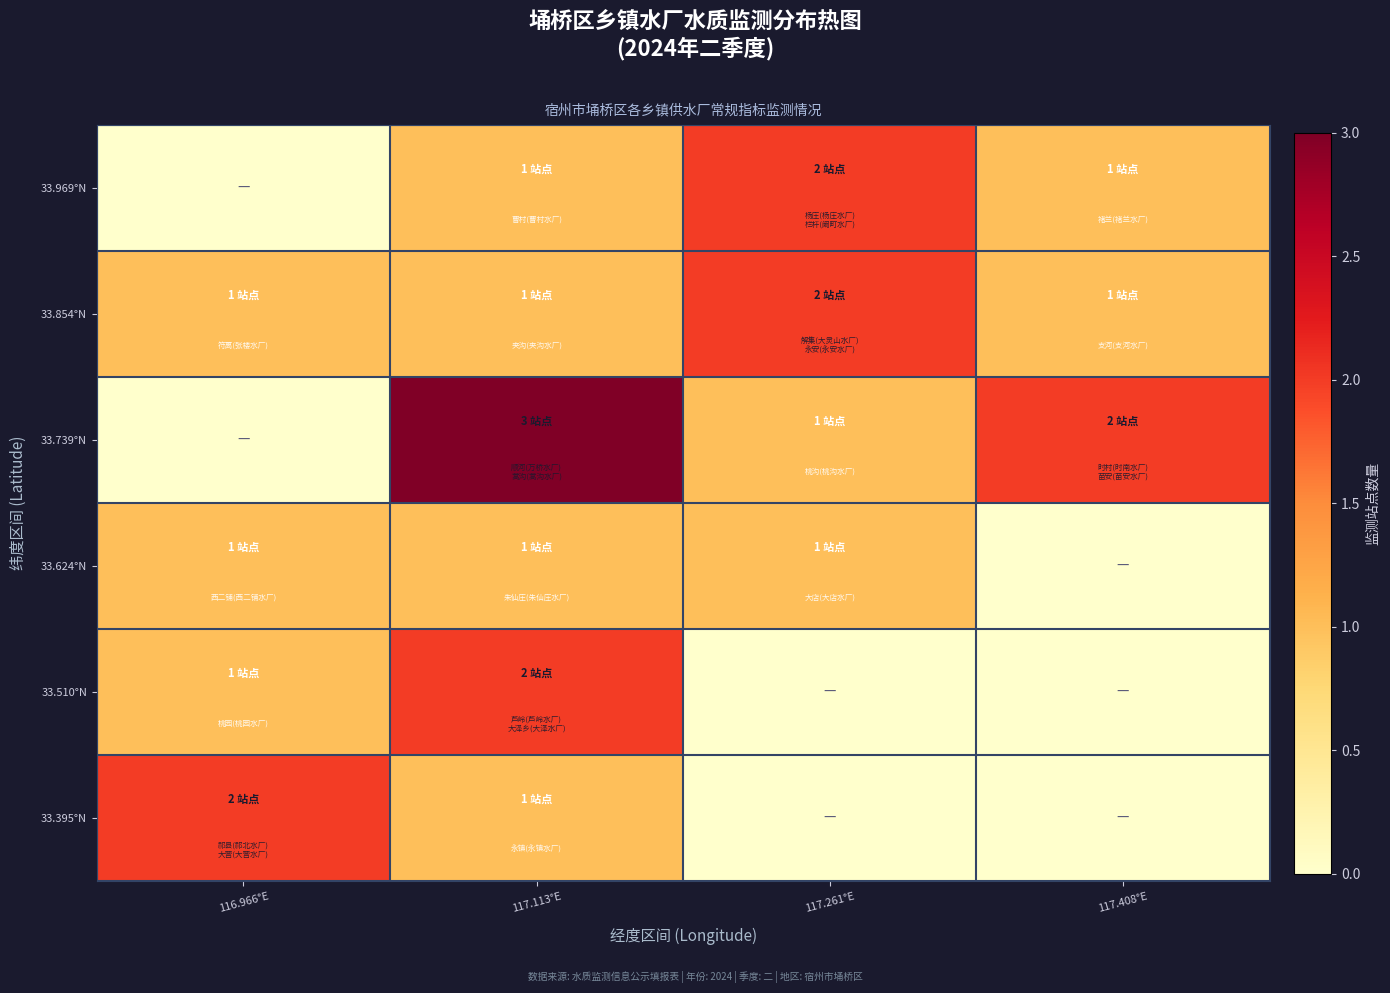

At which category is the sum across all series the highest?

117.113°E